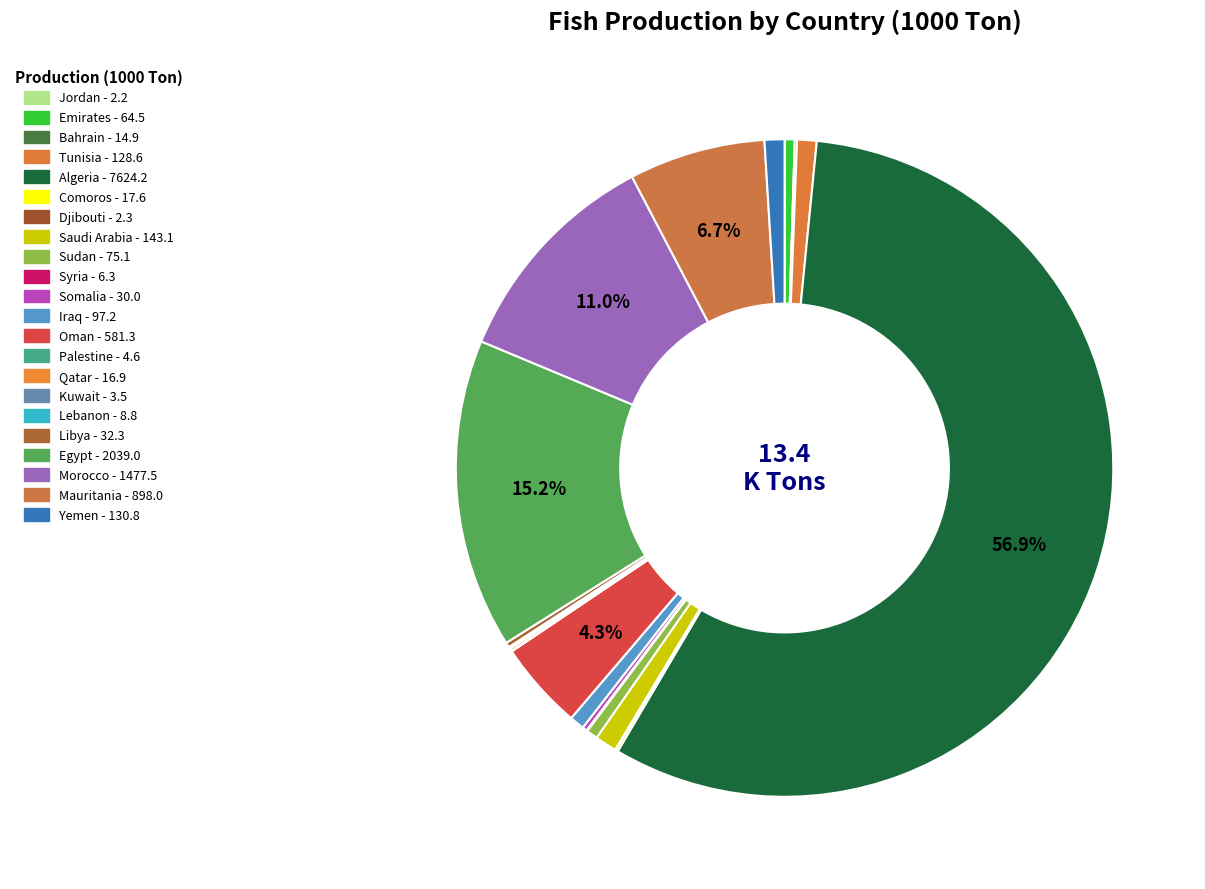

Is there any slice that represents more than half of the pie?

Yes